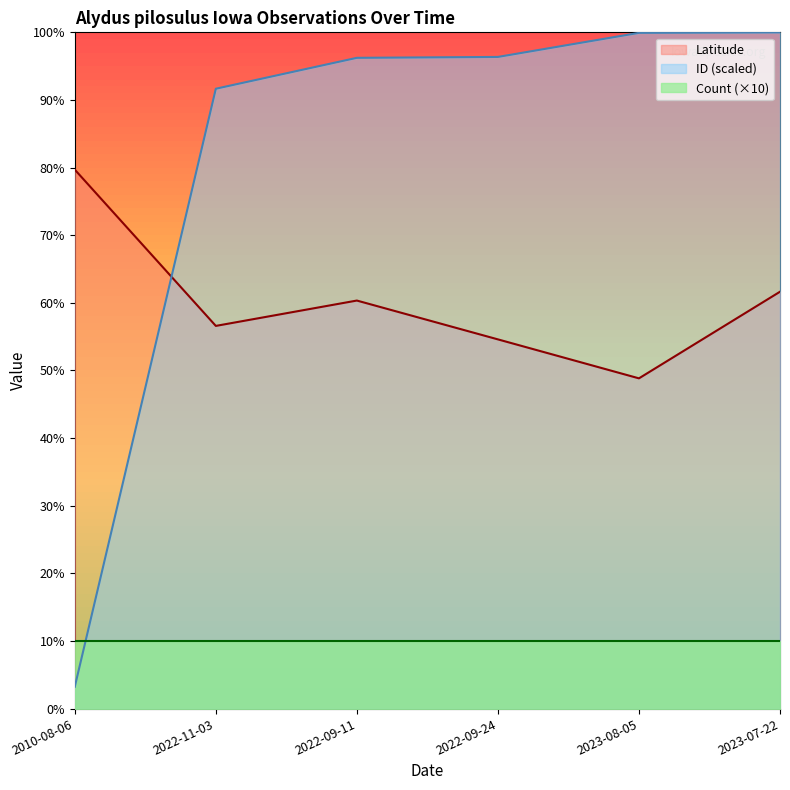

What is the difference between the highest and lowest values at 2022-09-24?

86.4